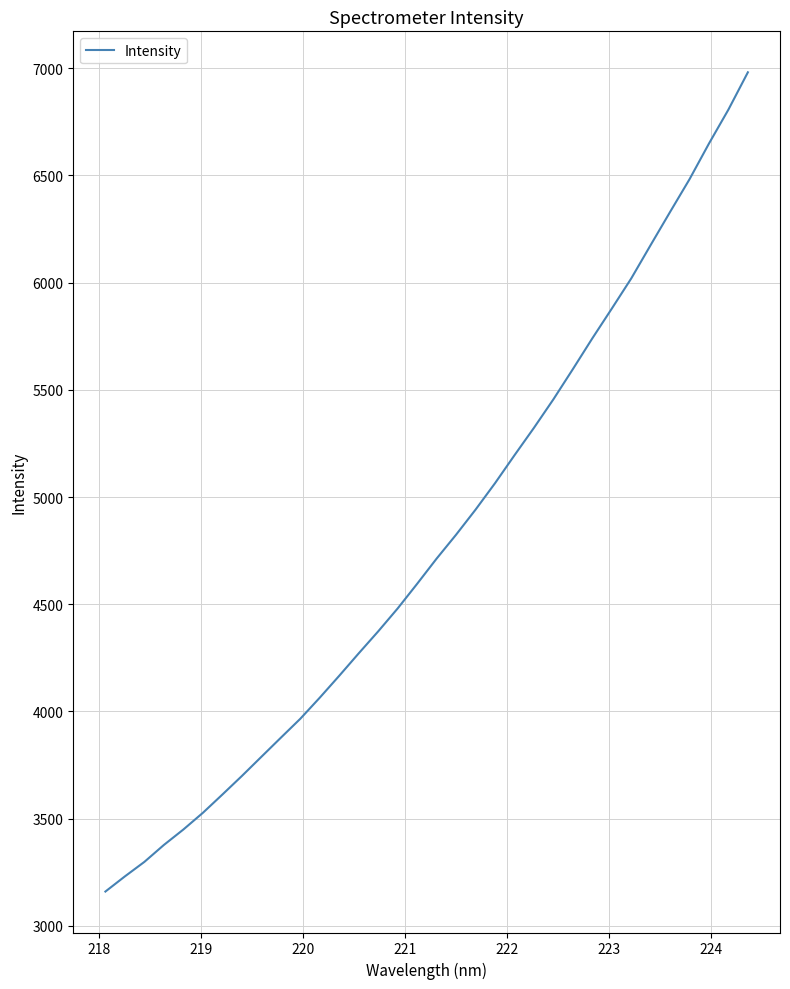

What is the smallest value displayed?

3160.3